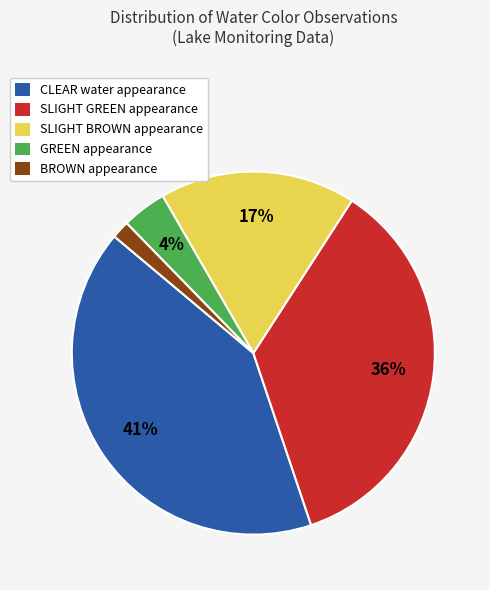

To the nearest percent, what portion does CLEAR water appearance represent?

41%